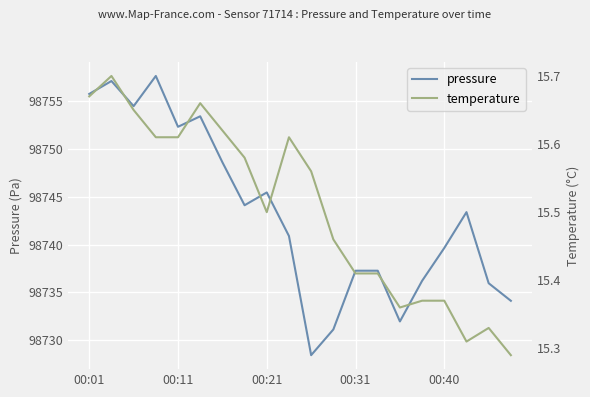

Where does the pressure series first go above 98743?

00:01